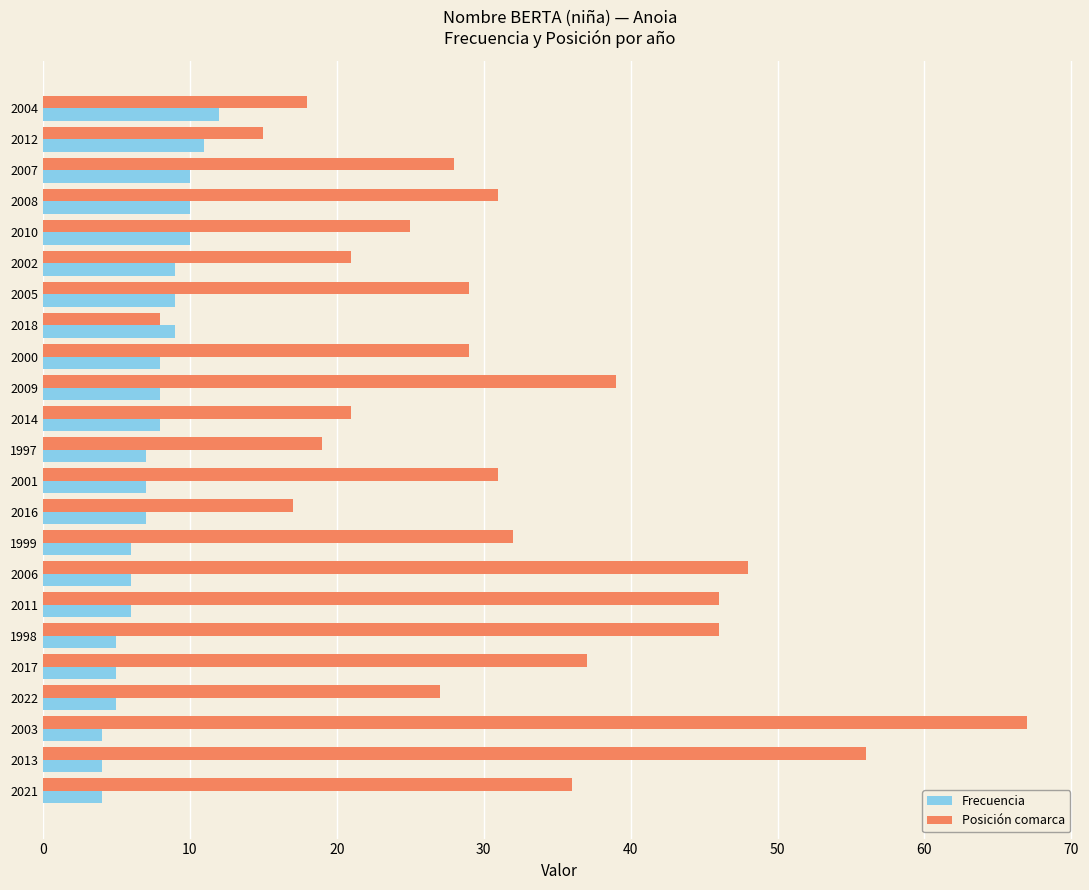

What is the smallest value displayed?

4